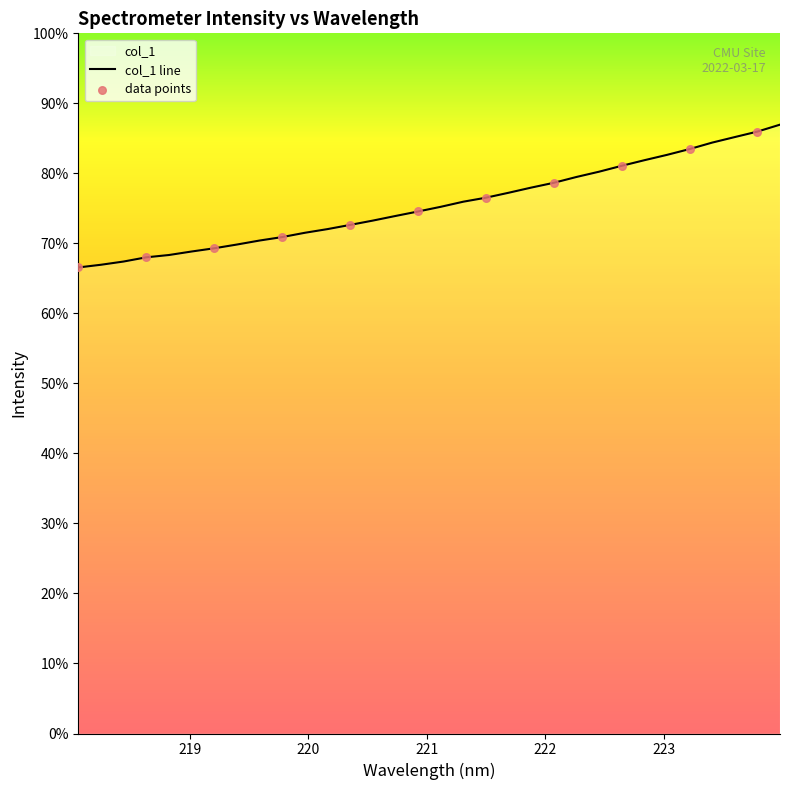

What is the change in value from 220.7354 to 222.6447?

+54.5